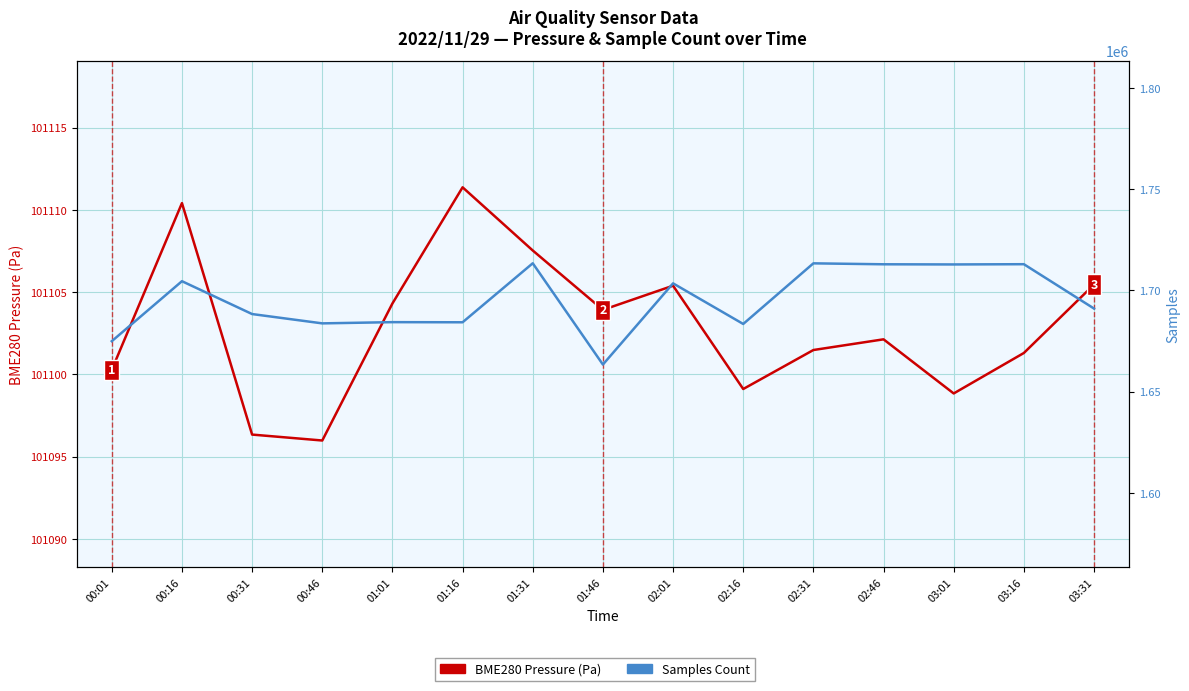

Where does the Samples series first go above 1691051?

00:16